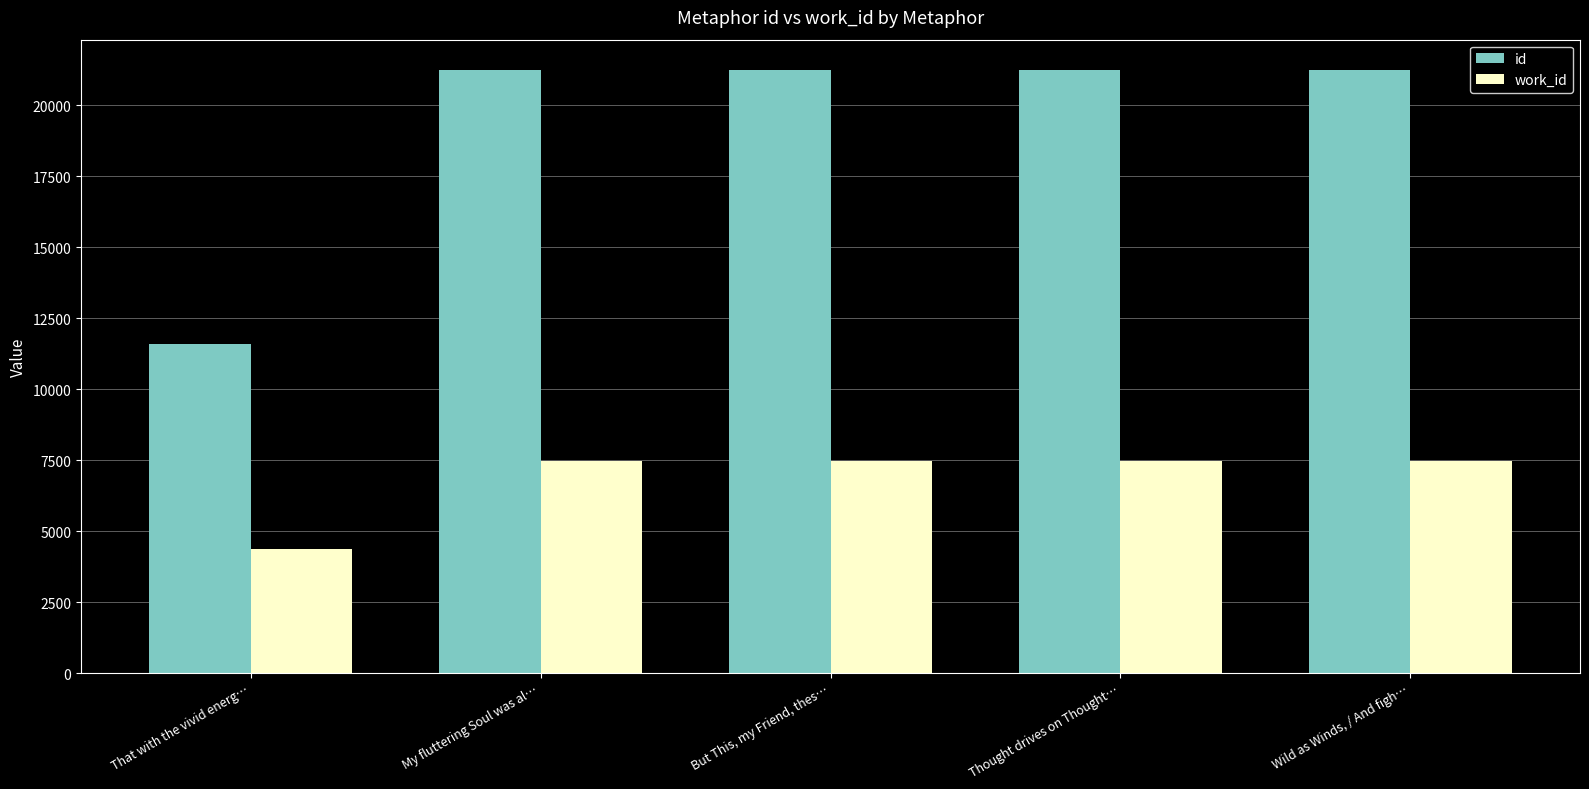

What is the sum of all work_id values?

34347